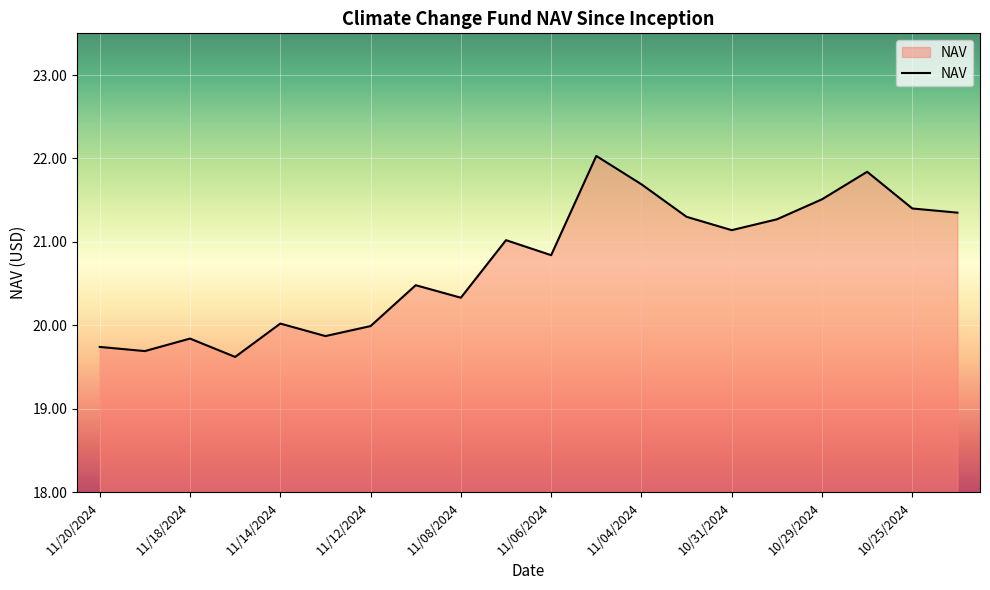

What is the difference between the maximum and minimum values?

2.4